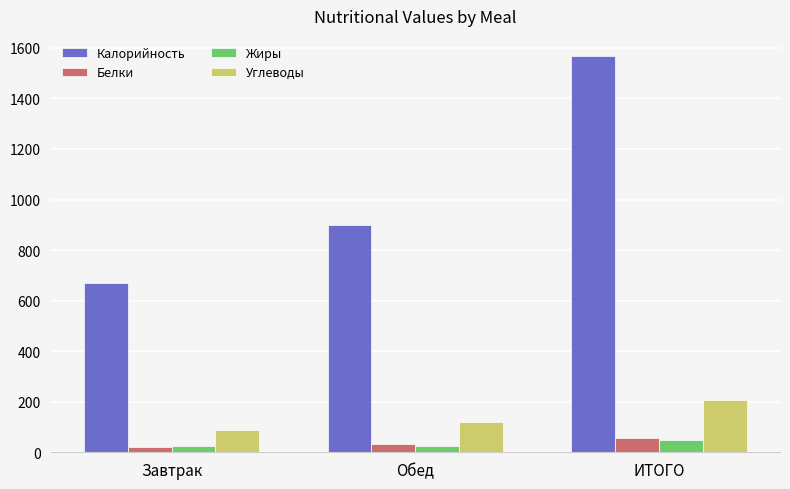

What is the label of the 3rd bar from the right?

Завтрак